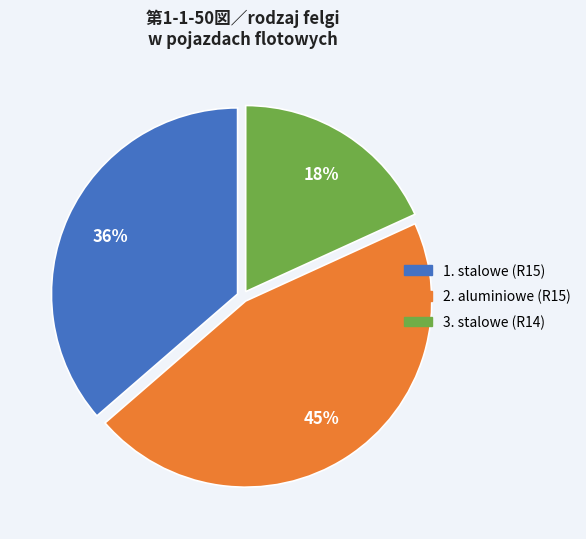

To the nearest percent, what is the average slice percentage?

33%